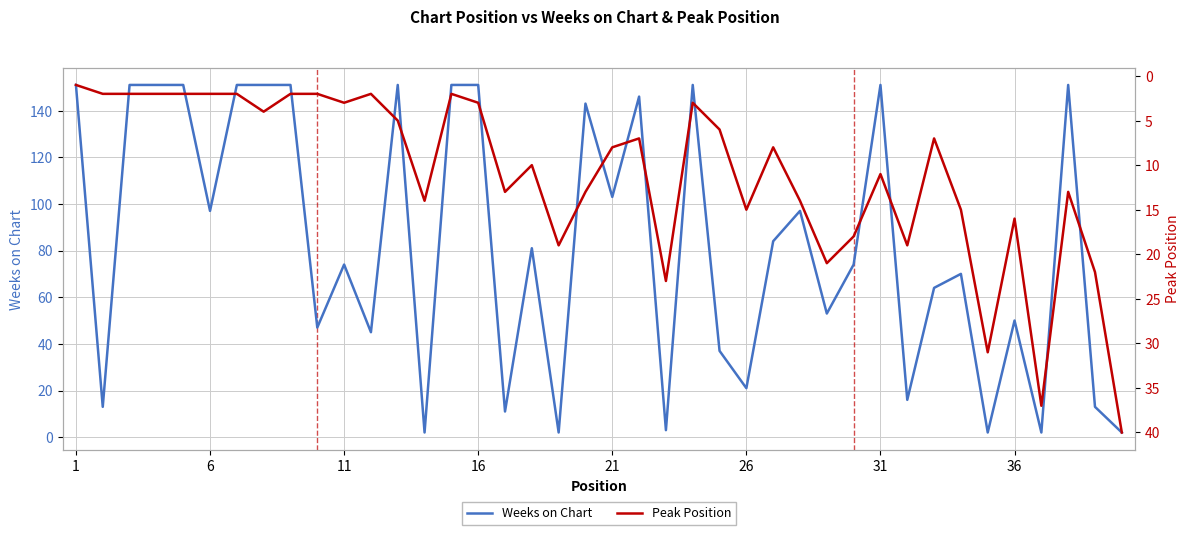

What is the maximum value for Weeks on Chart?

151